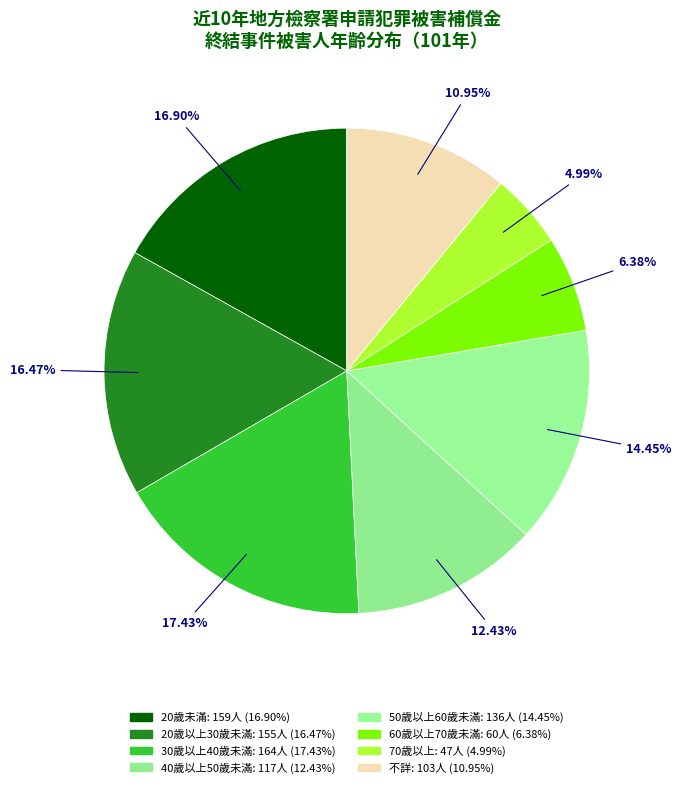

Which category has the smallest portion of the pie?

70歲以上